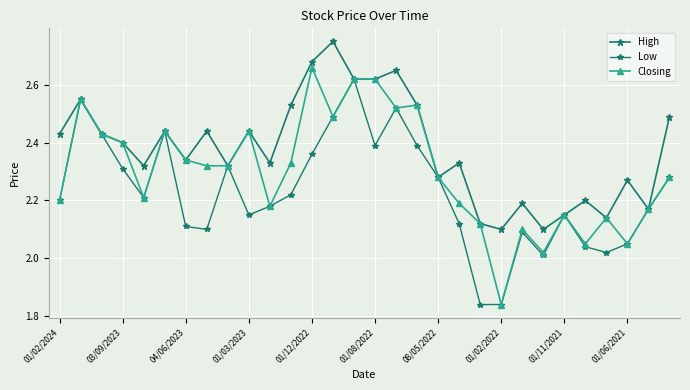

True or false: High and Closing intersect in this chart.

False